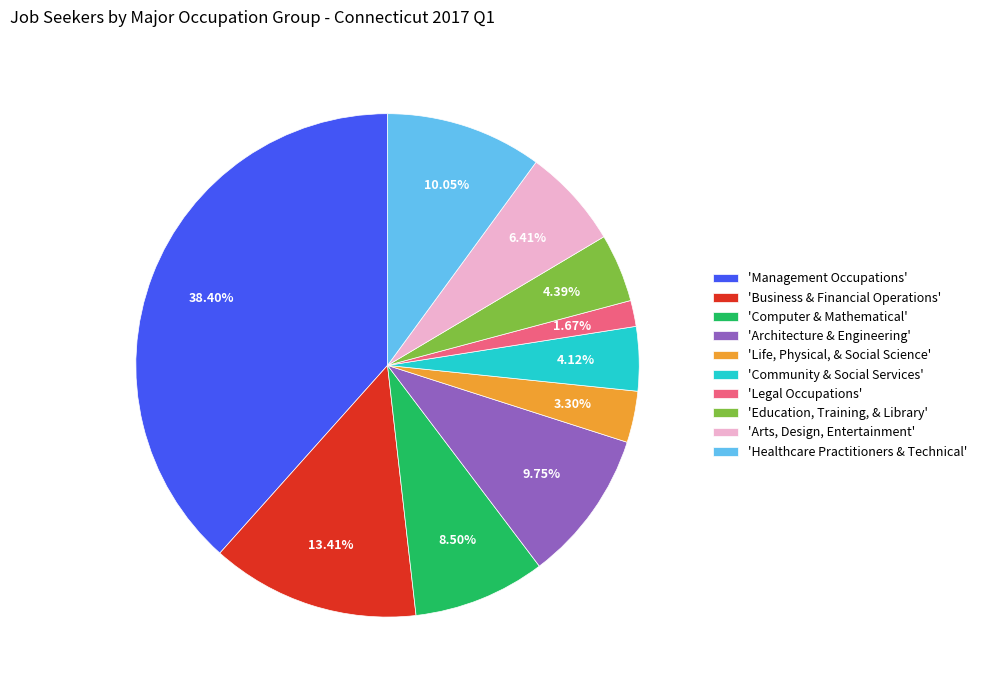

Does 'Life, Physical, & Social Science' account for over 50% of the chart?

No